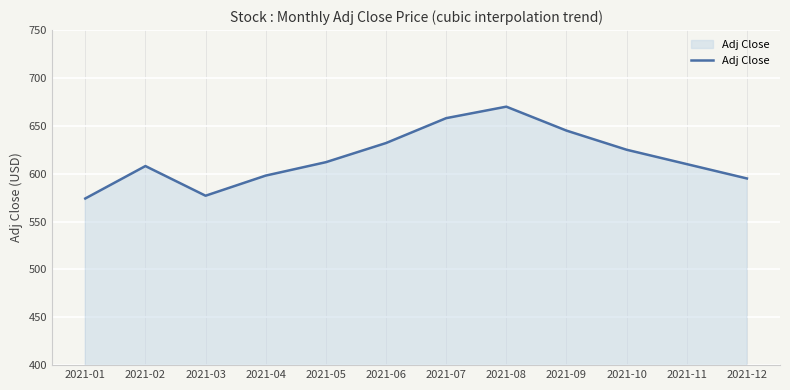

What is the difference between the values at 2021-07 and 2021-03?

81.0